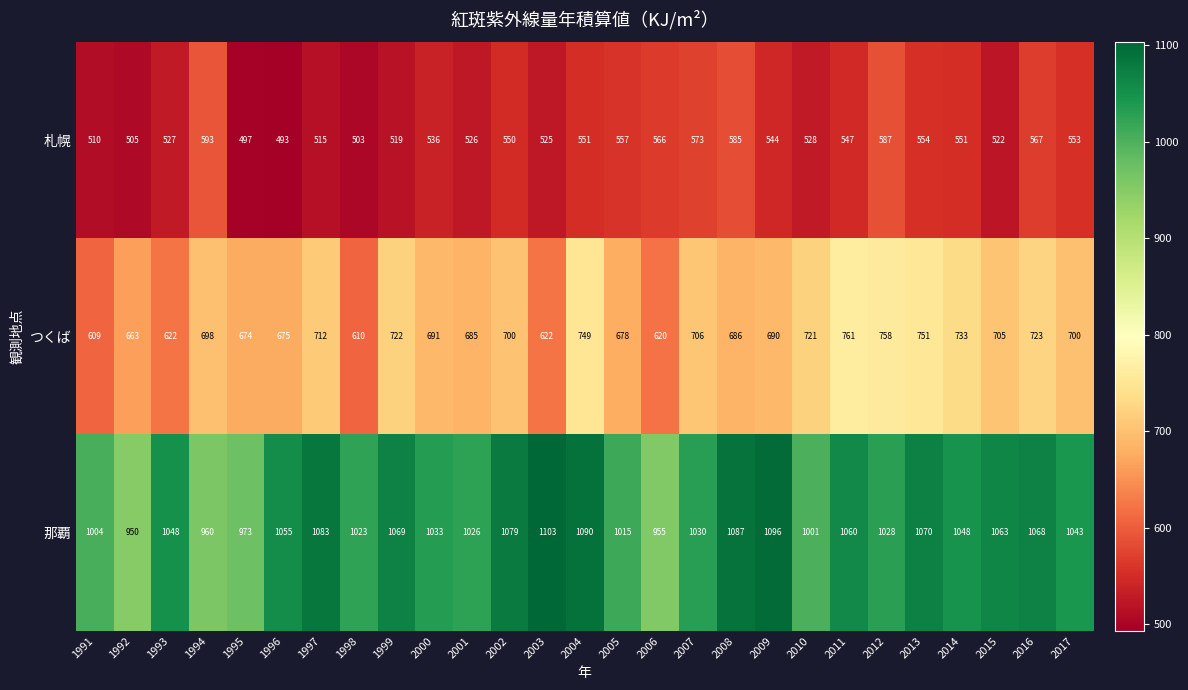

Rank the series by their average value, from lowest to highest.

札幌, つくば, 那覇